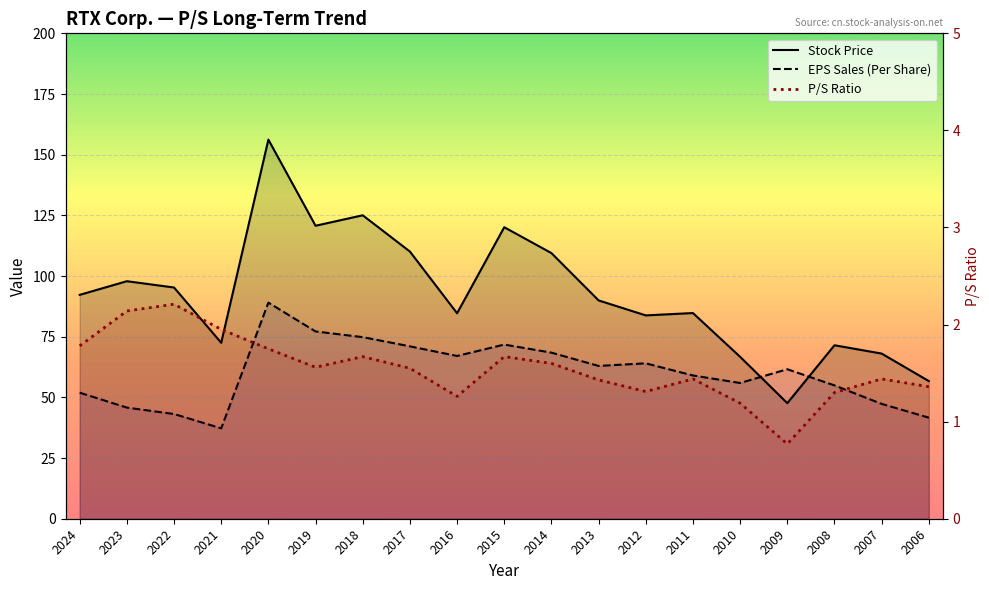

Which has a higher value, 2006 or 2011?

2011